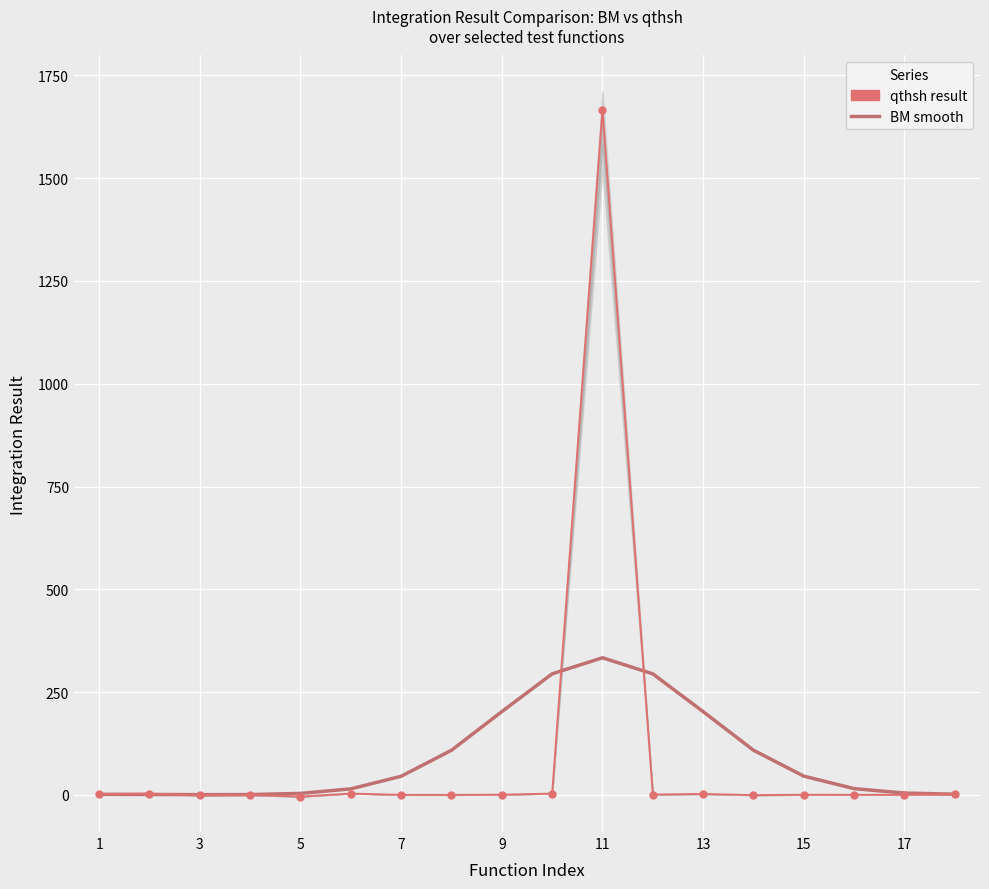

How many intersections are there between BM smooth and qthsh result?

4